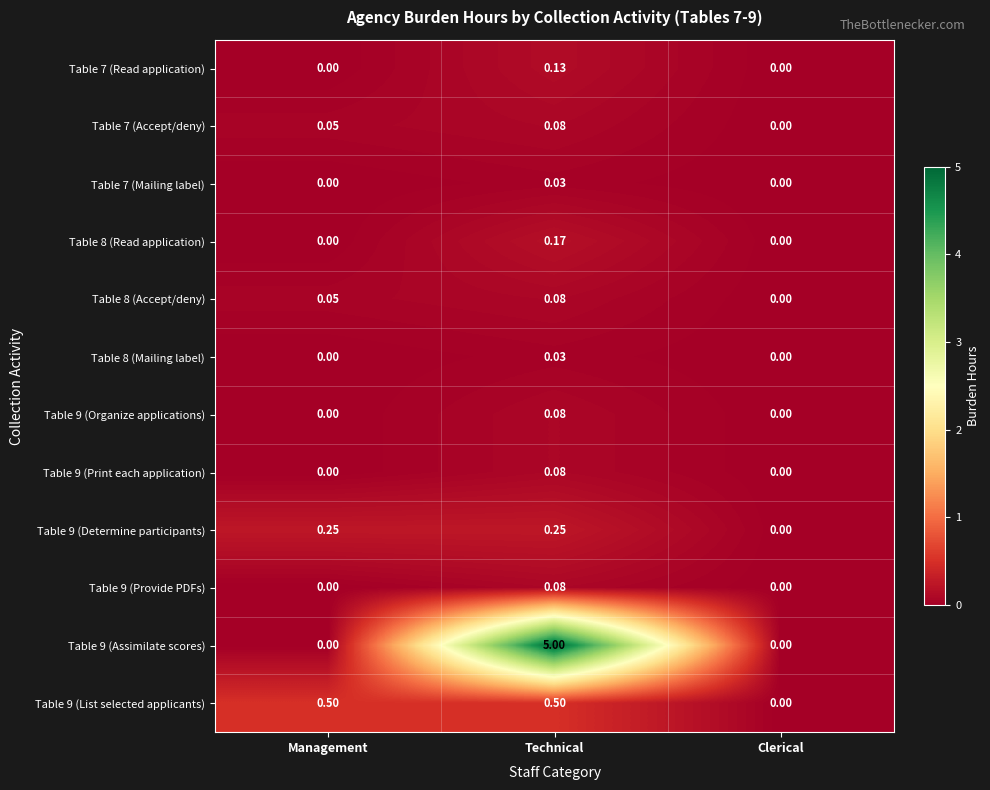

At which category is the sum across all series the highest?

Technical